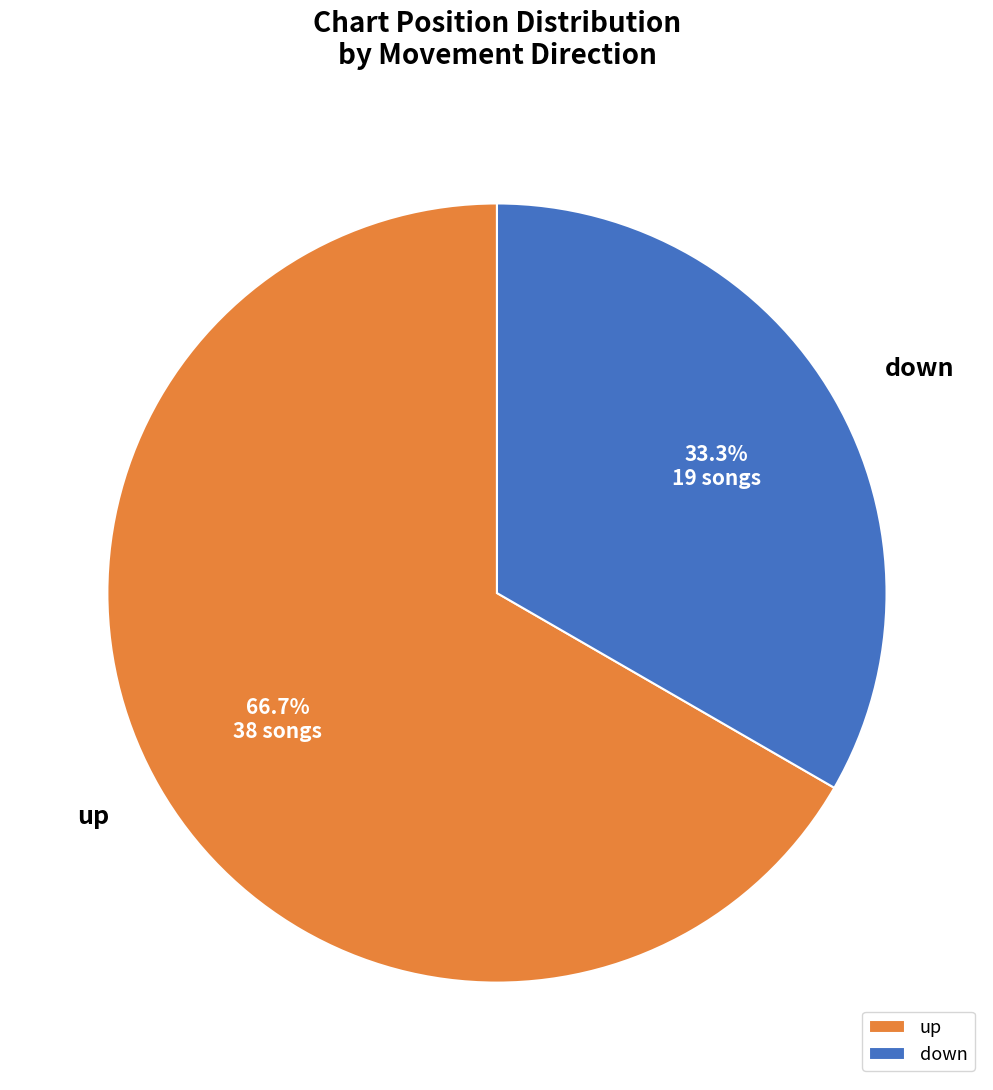

Rank the categories by value from highest to lowest.

up, down